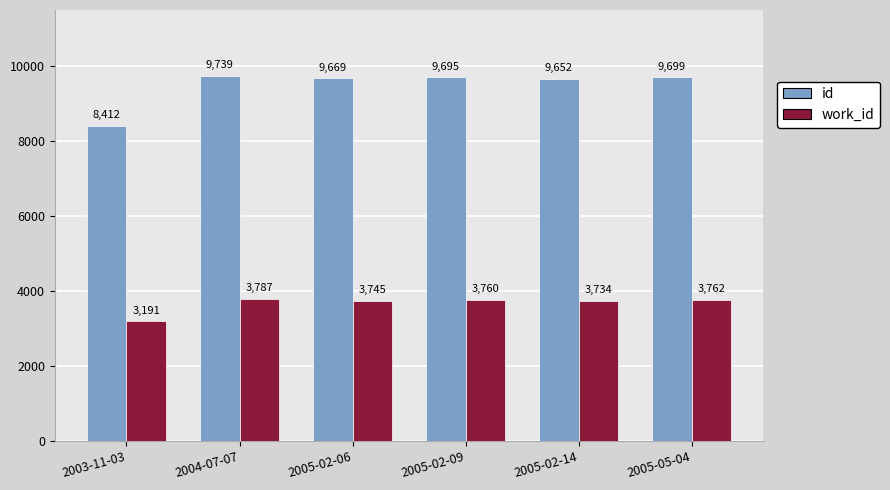

What is the spread (max minus min) of values at 2005-05-04?

5937